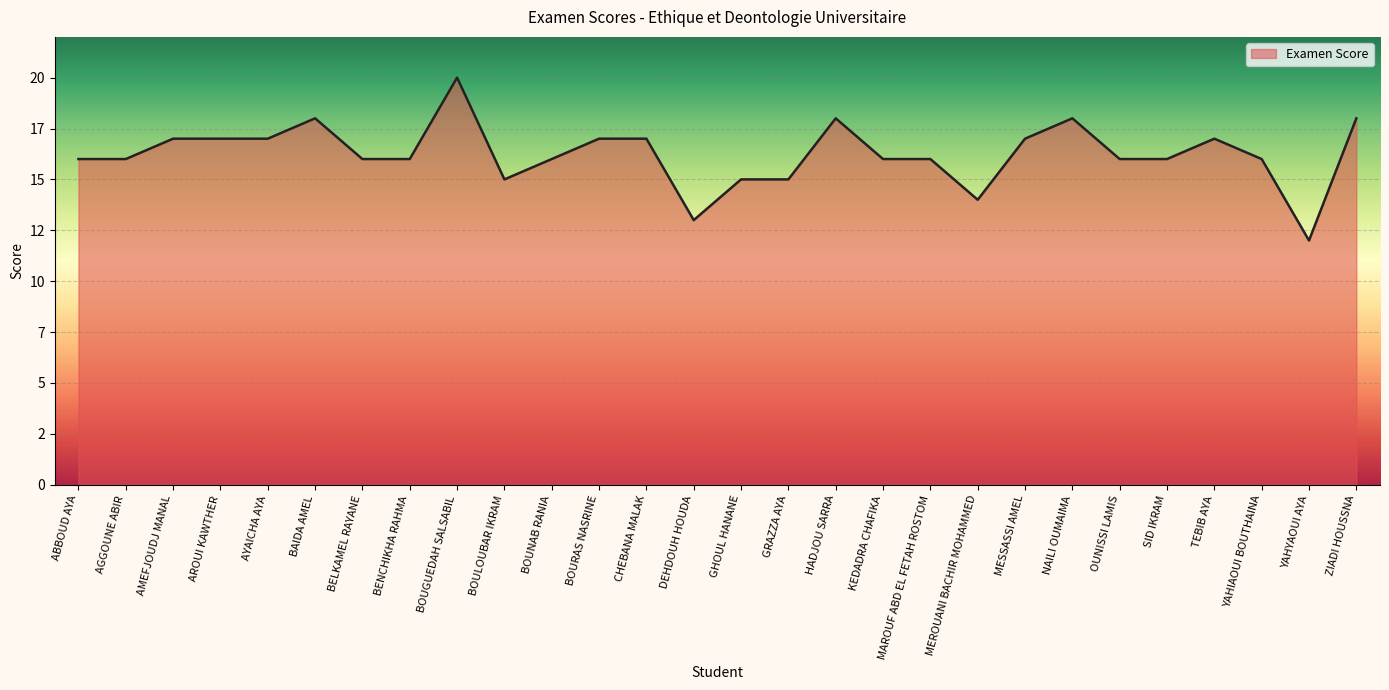

What is the maximum value shown in the chart?

20